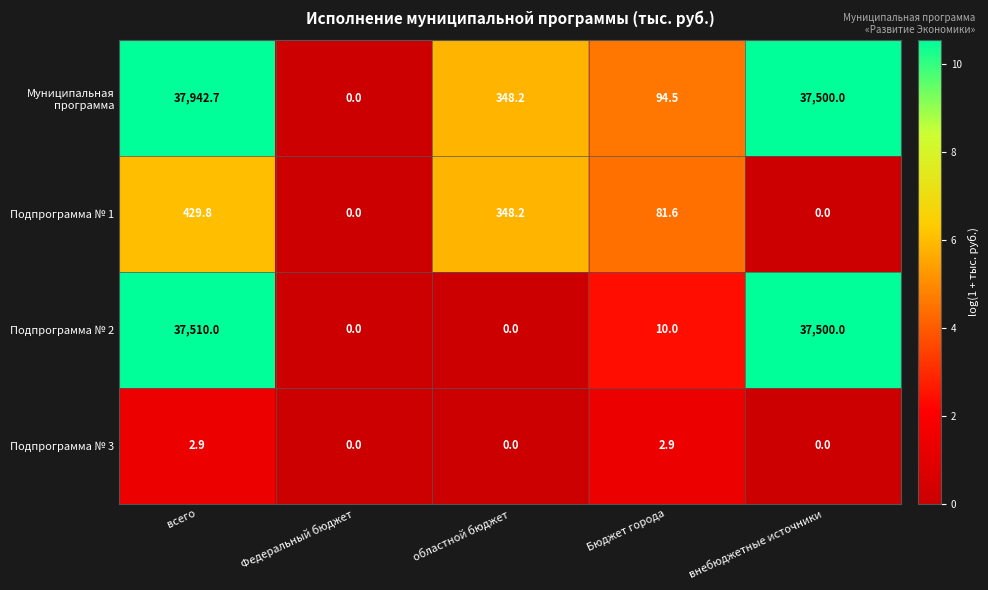

Reading left to right, transcribe all the data shown in this chart.

Муниципальная программа: 37942.7	0.0	348.2	94.5	37500.0
Подпрограмма № 1: 429.8	0.0	348.2	81.6	0.0
Подпрограмма № 2: 37510.0	0.0	0.0	10.0	37500.0
Подпрограмма № 3: 2.9	0.0	0.0	2.9	0.0